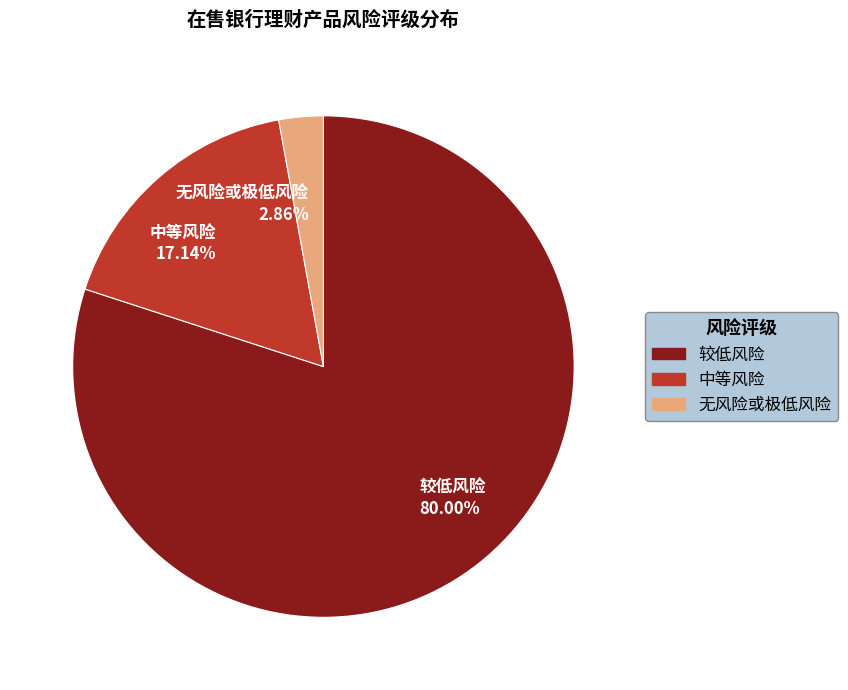

What is the ratio of the value at 无风险或极低风险 to the value at 中等风险?

0.2